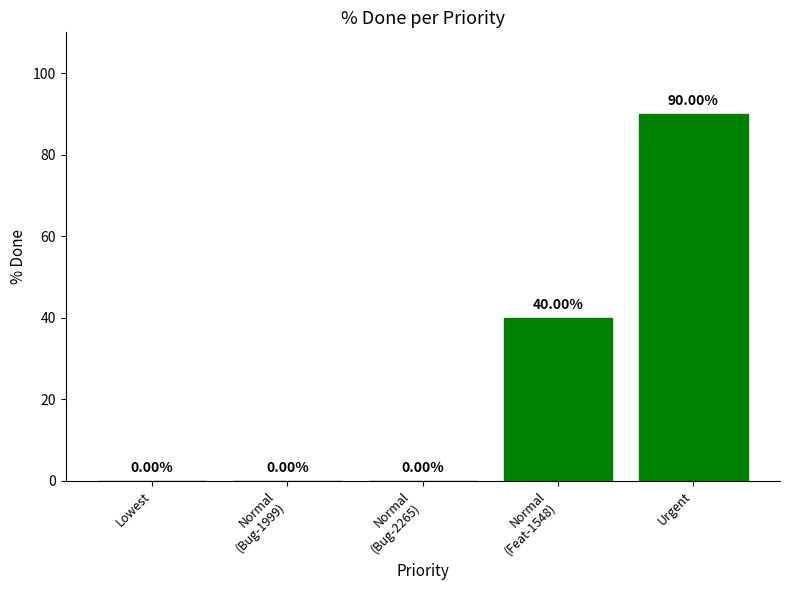

At which category does the chart reach its peak across all series?

Urgent